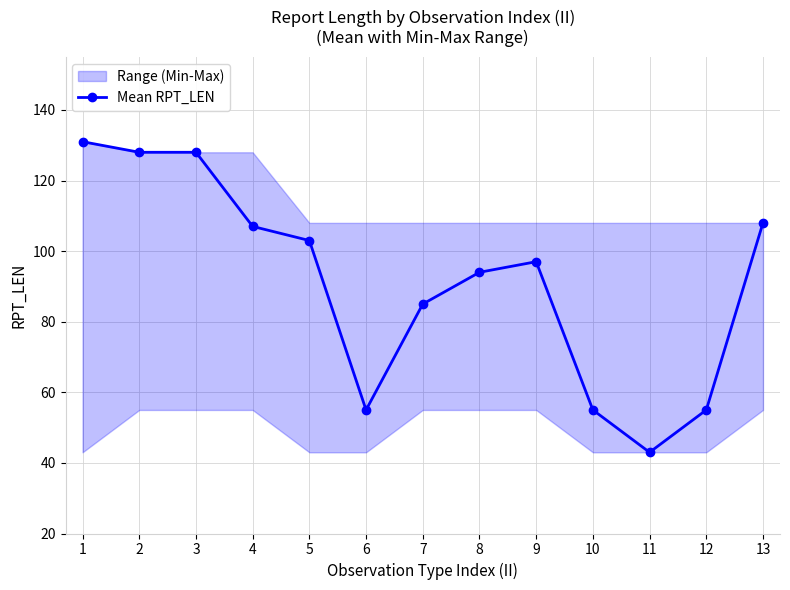

Reading right to left, list all the values displayed in this chart.

108	55	43	55	97	94	85	55	103	107	128	128	131